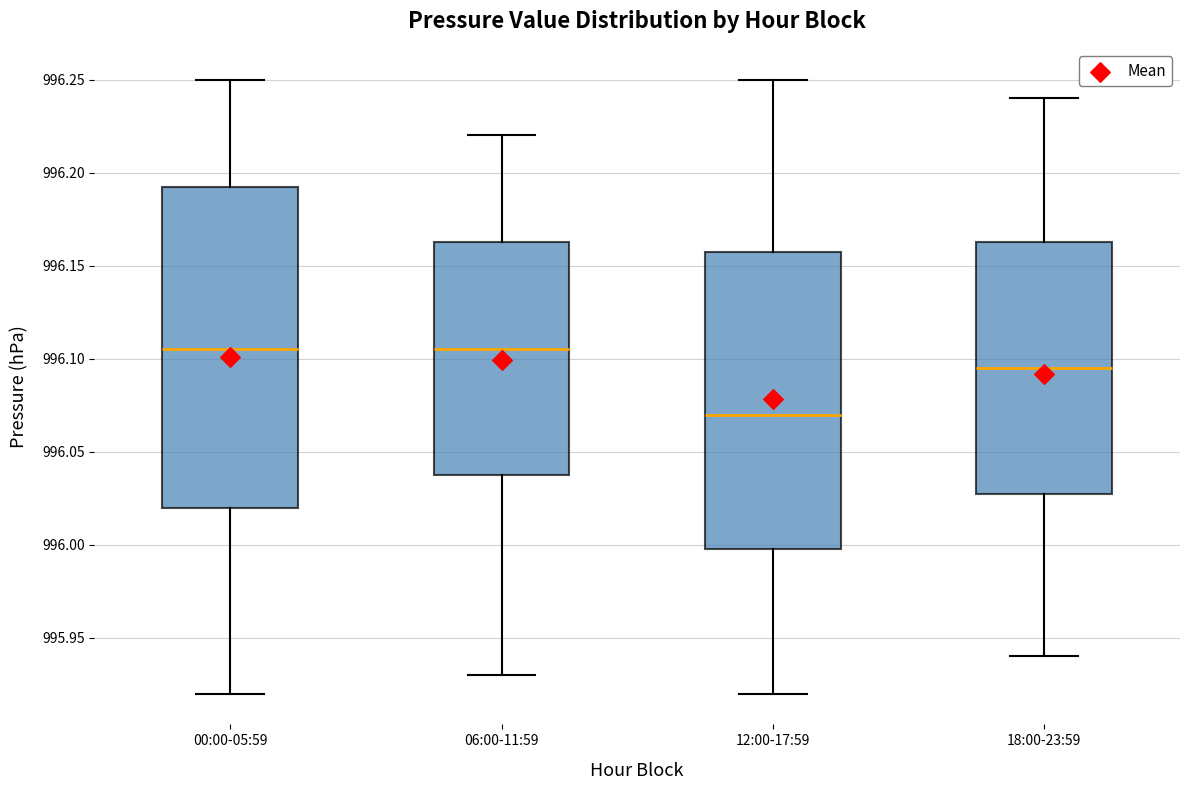

Comparing the boxes themselves (not the whiskers), which one is the tallest?

00:00-05:59